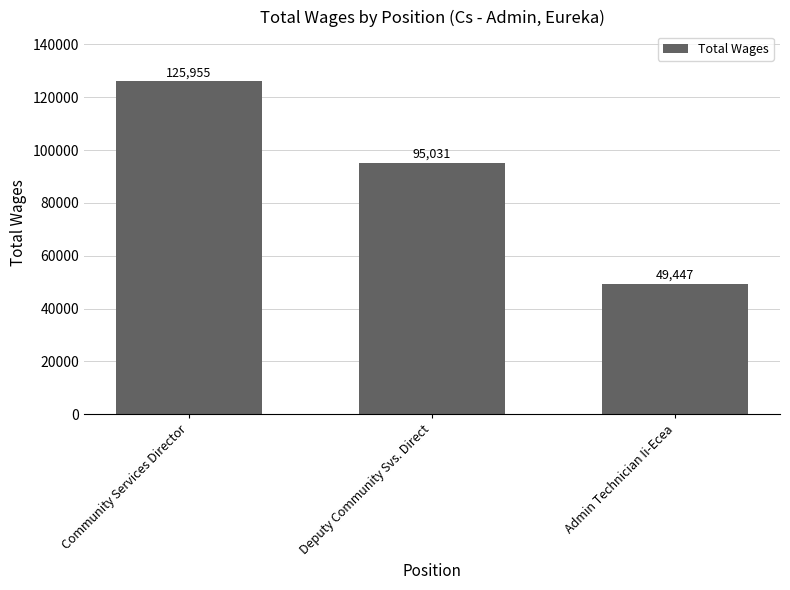

At which label does the data first exceed 95031?

Community Services Director